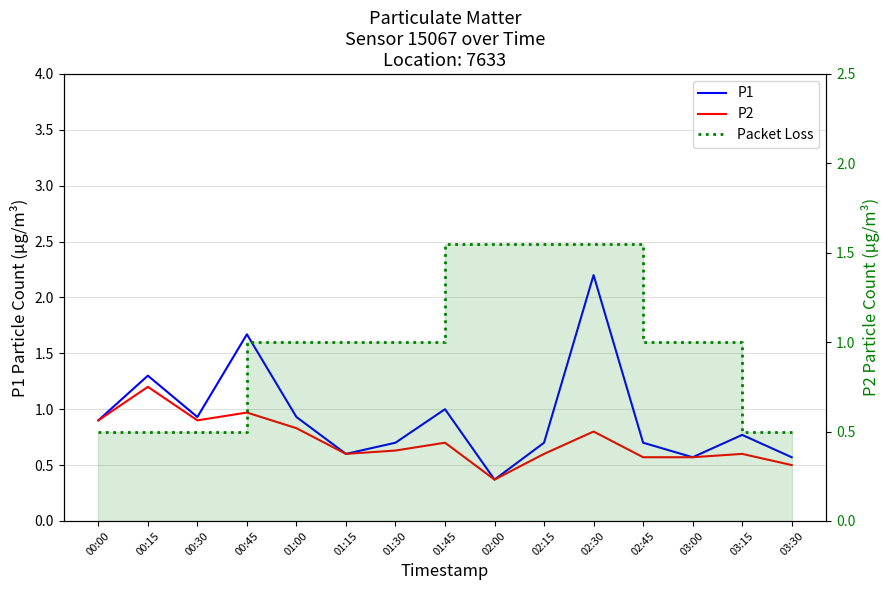

Is the value of P2 at 00:15 greater than the value of P1 at 00:15?

No